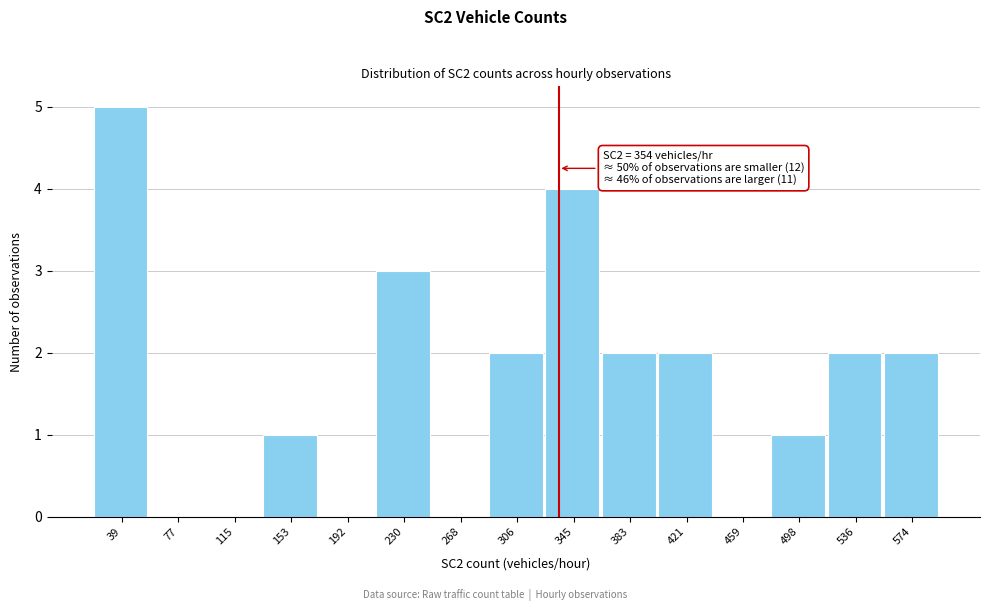

Reading left to right, extract all data points from this chart.

39=5	77=0	115=0	153=1	192=0	230=3	268=0	306=2	345=4	383=2	421=2	459=0	498=1	536=2	574=2